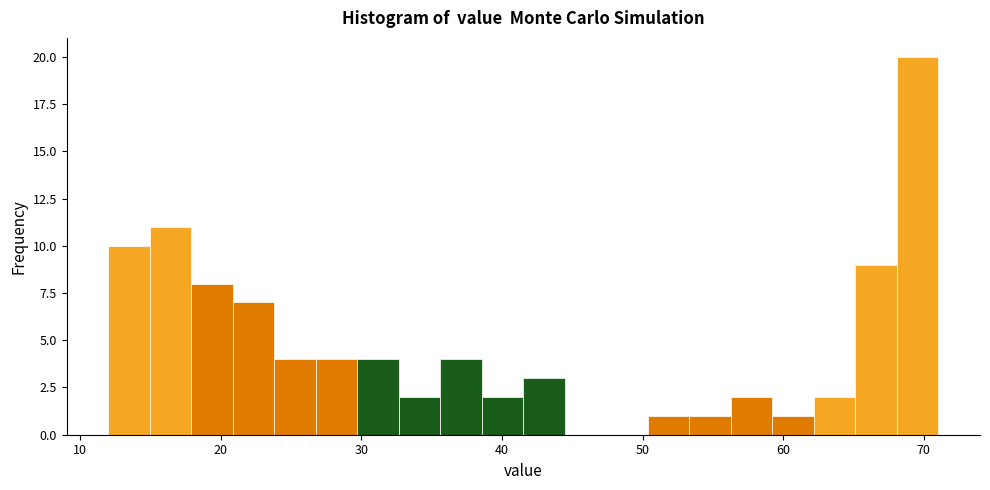

Read against the x-axis, roughly where is the centre of the tallest bar?

70